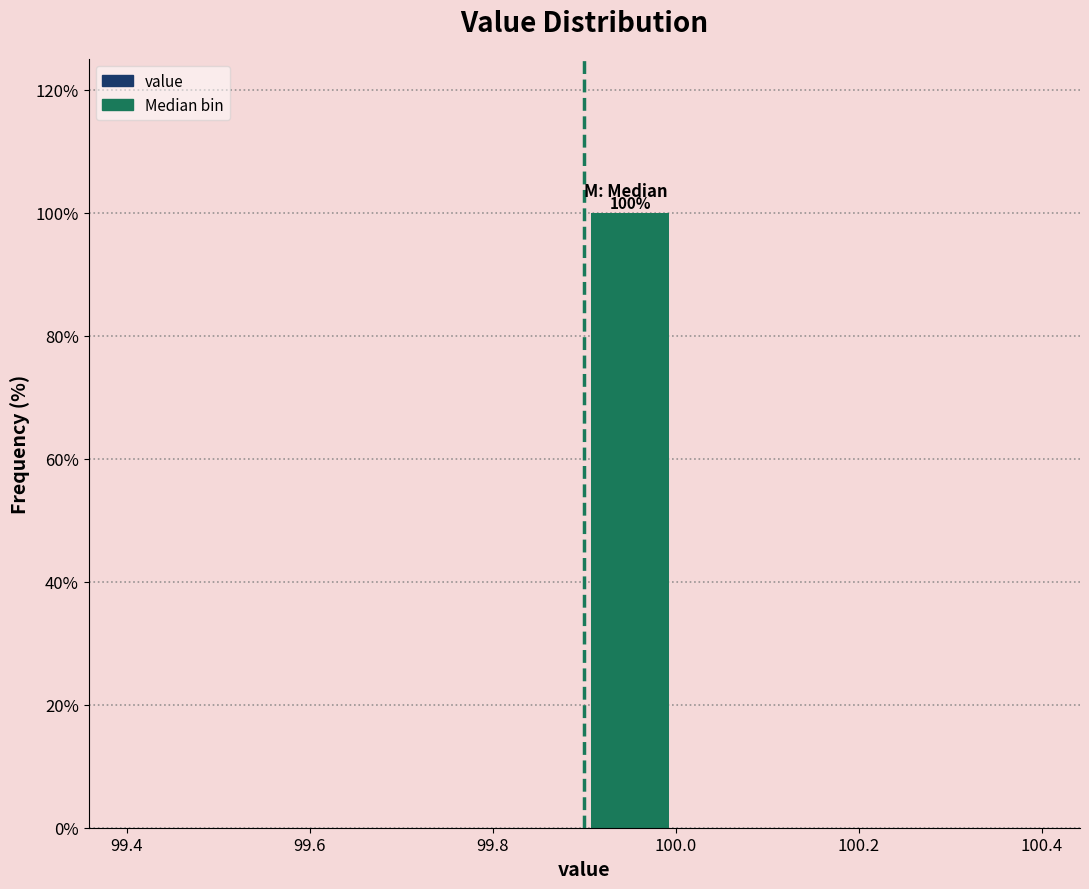

Which range on the x-axis has the tallest bar?

99.9 to 100.0